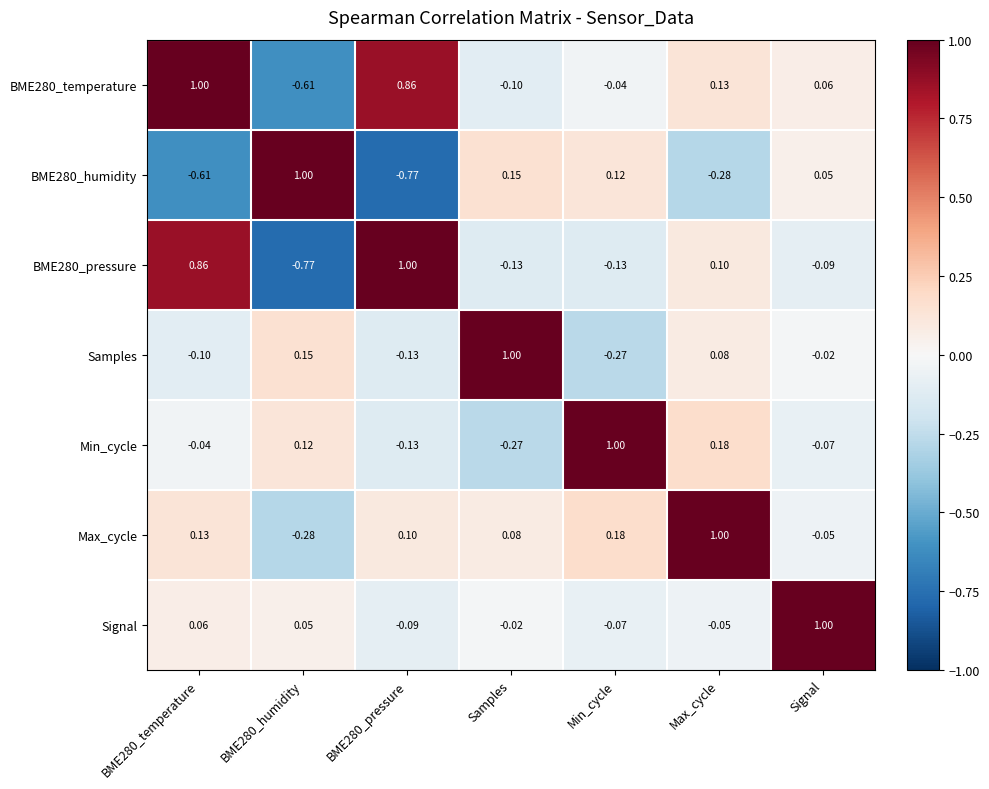

Where is BME280_pressure nearest to the value 0?

Signal